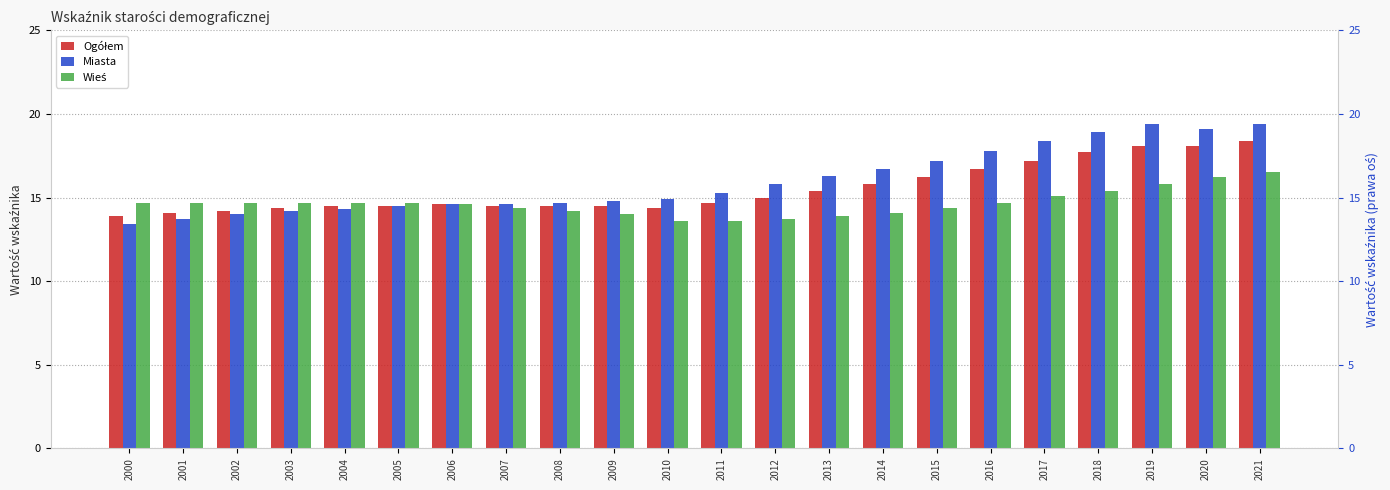

How many values in the Ogółem series exceed 14?

21